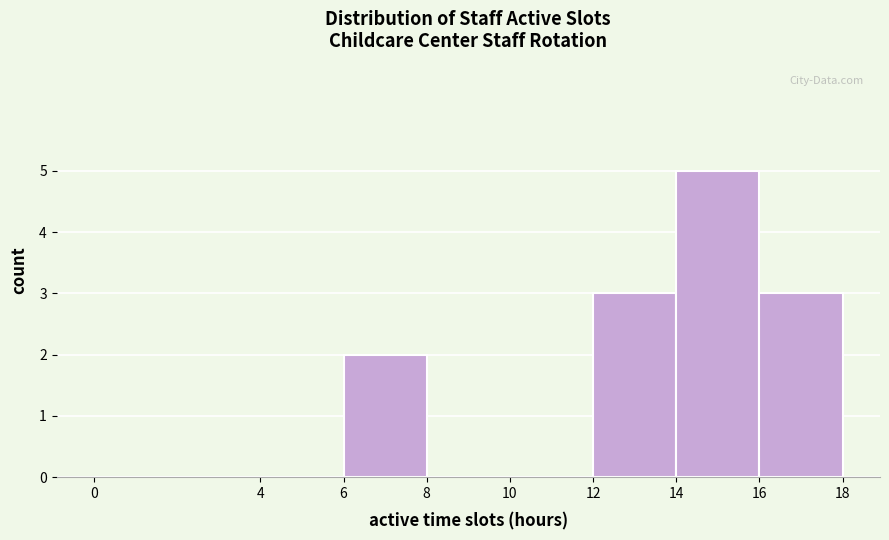

What is the height of the bar covering 6 to 8 on the x-axis? The values are not printed on the chart, so give them approximately, as read against the axis.

2